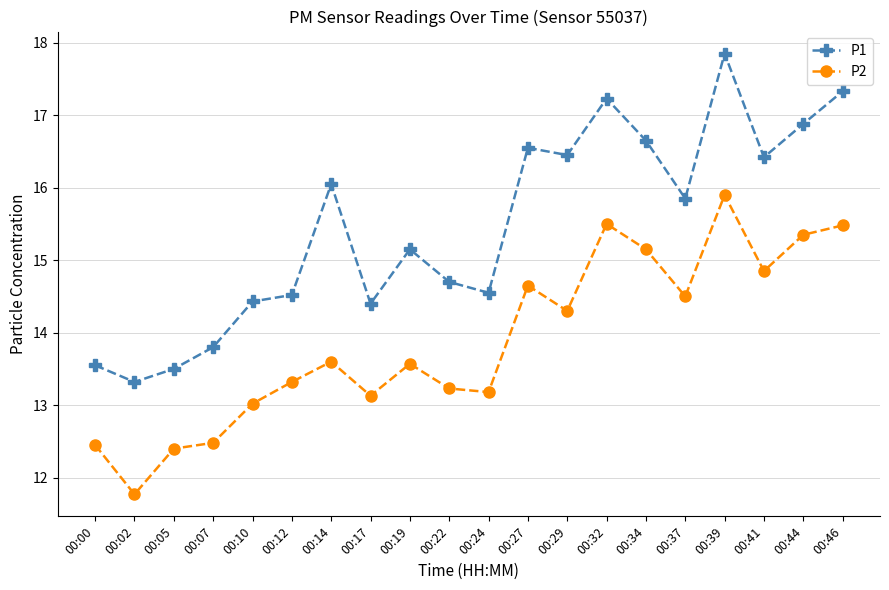

Is it true that P1 equals 28.9 at 00:44?

False